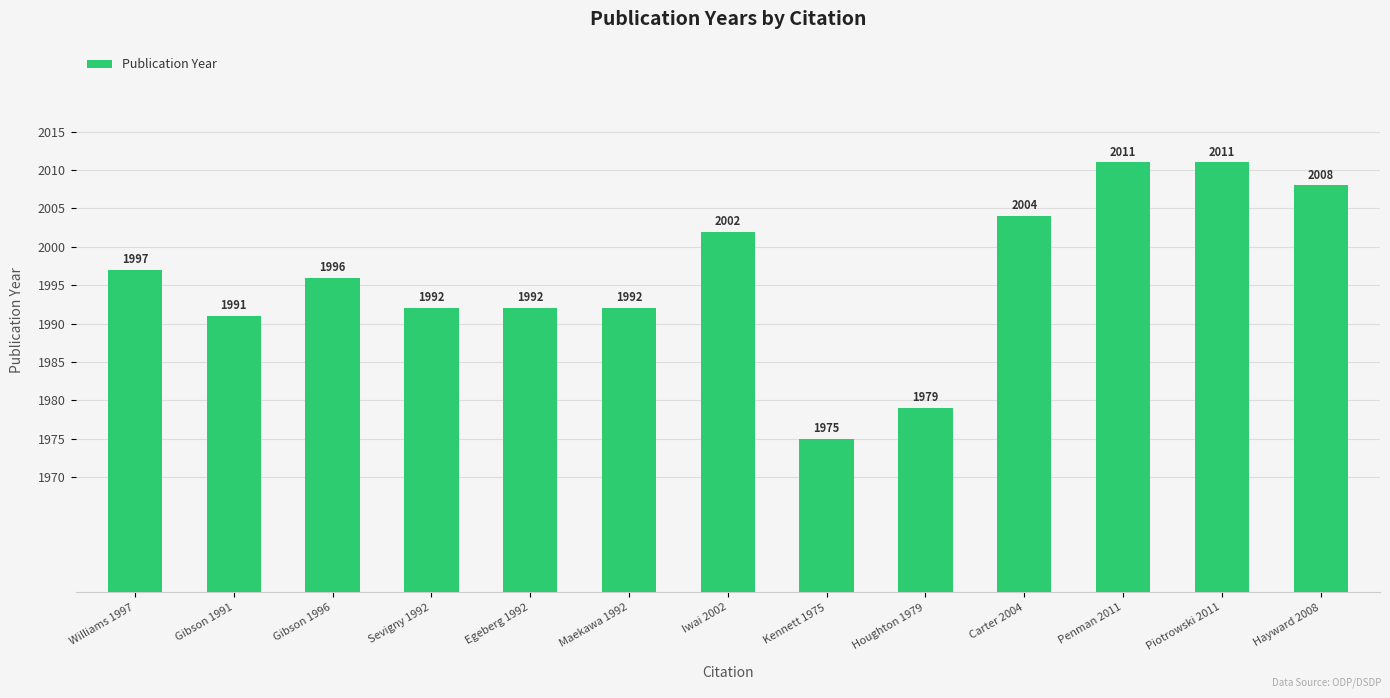

How many values are below 1996?

6